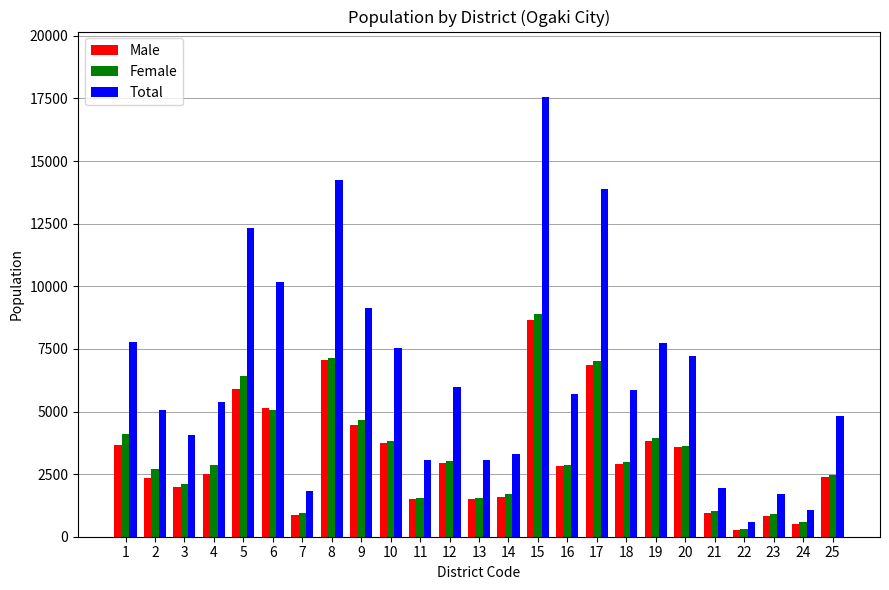

At which category is the sum across all series the highest?

15